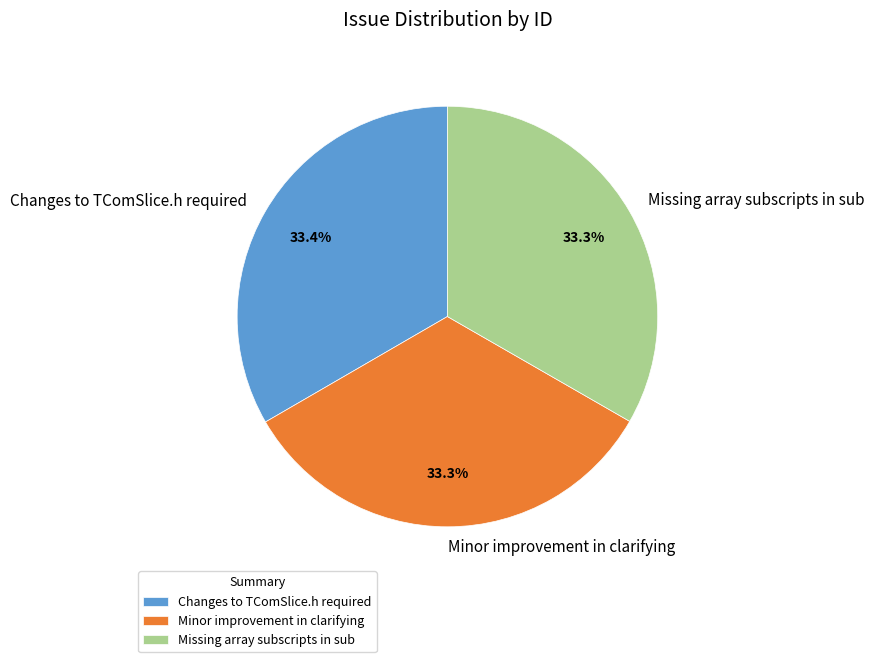

Is Changes to TComSlice.h required the majority of the pie?

No